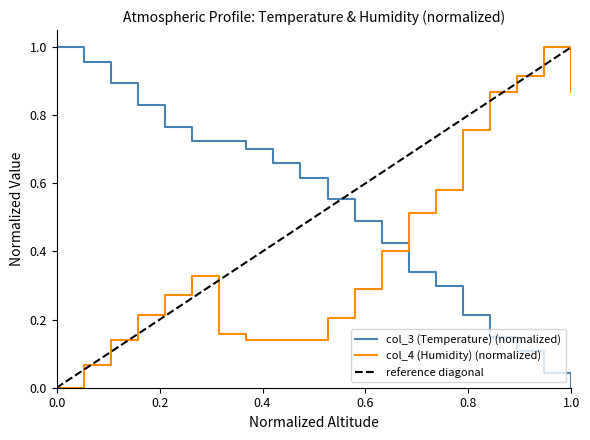

True or false: col_3 (Temperature) and col_4 (Humidity) cross at least once.

True